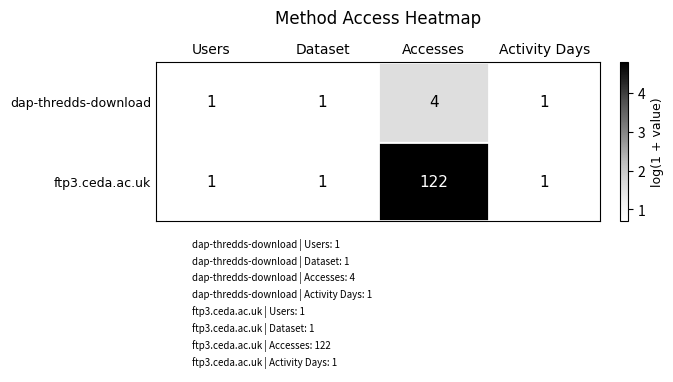

Rank the series by their maximum value, from lowest to highest.

dap-thredds-download, ftp3.ceda.ac.uk